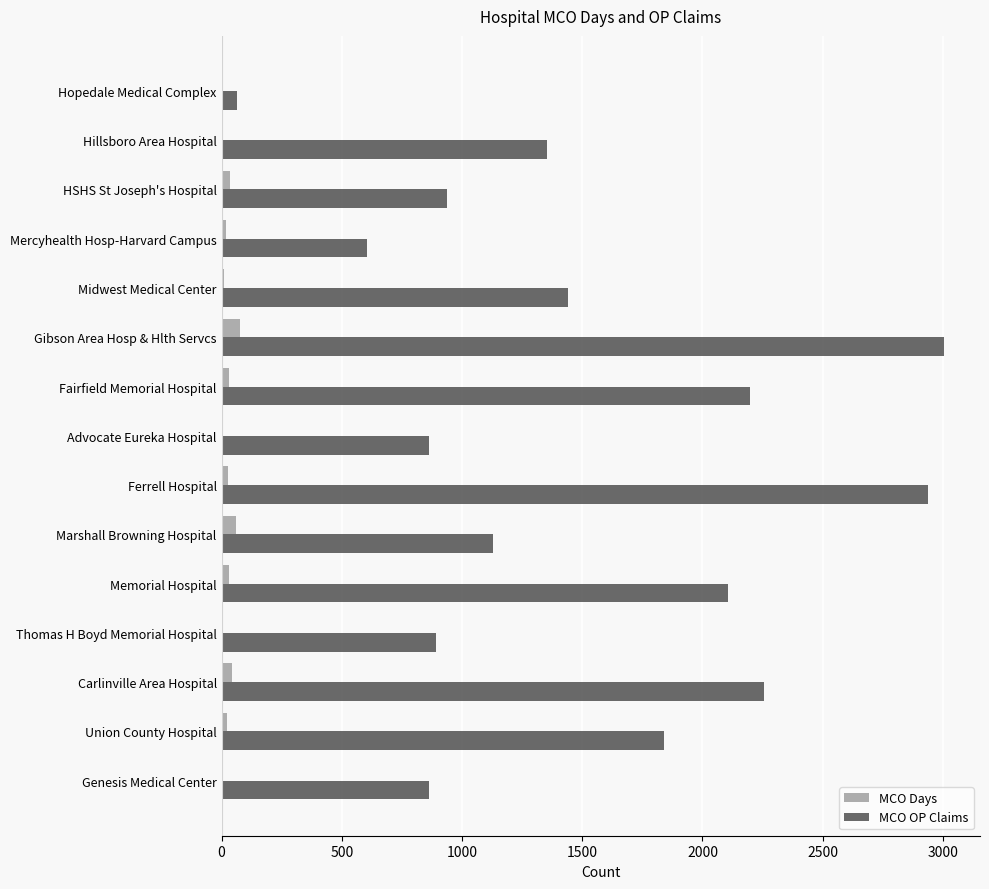

How many data points does each series have?

15